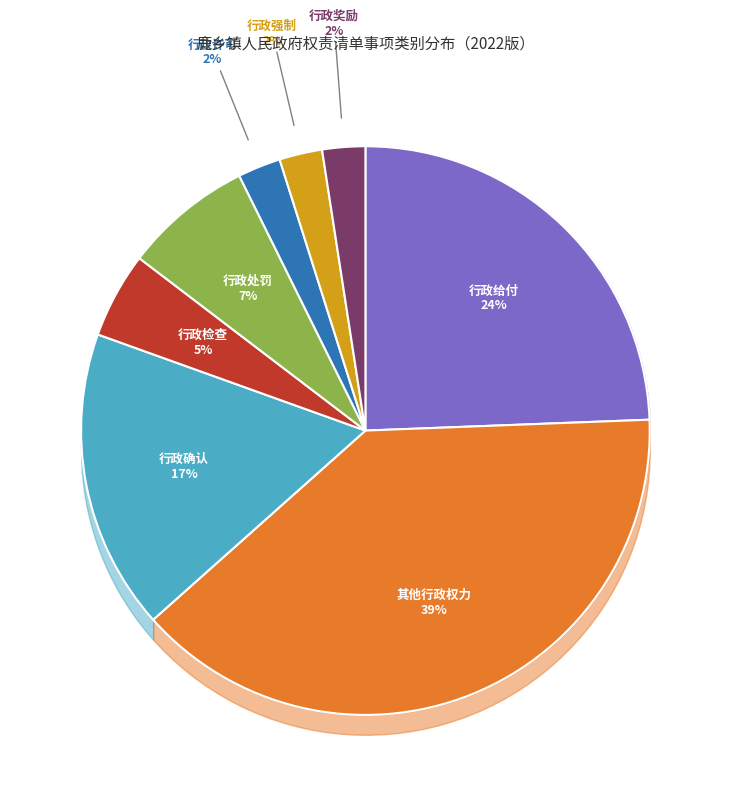

To the nearest percent, what is the average slice percentage?

12%